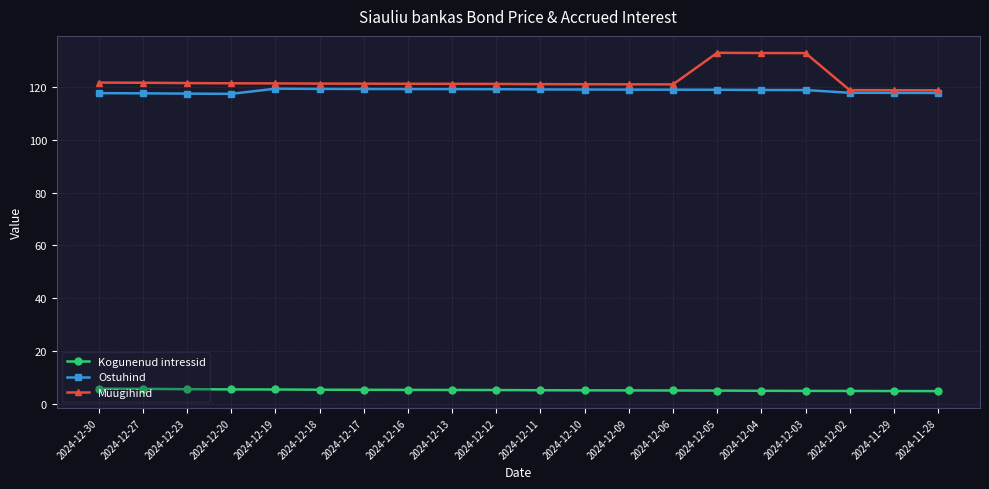

True or false: Ostuhind has a value of 68.6 at 2024-12-30.

False